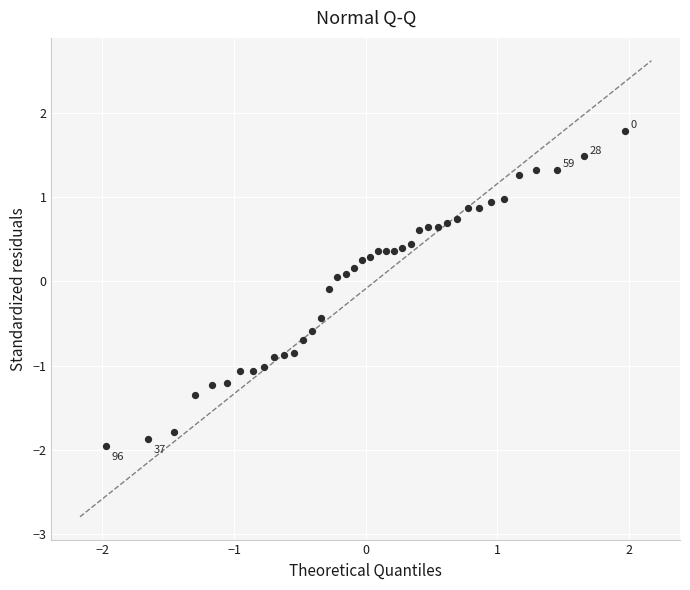

What is the range of Y values (max minus min)?

3.7